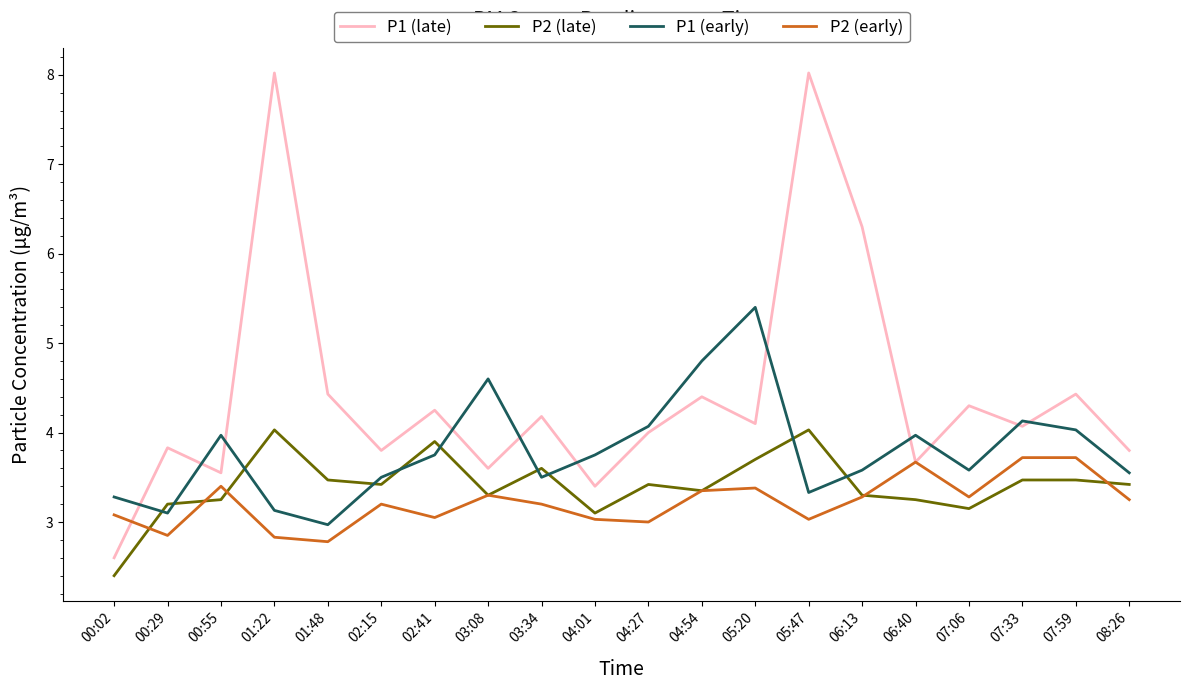

Is it true that P1 (early) equals 1.0 at 05:47?

False